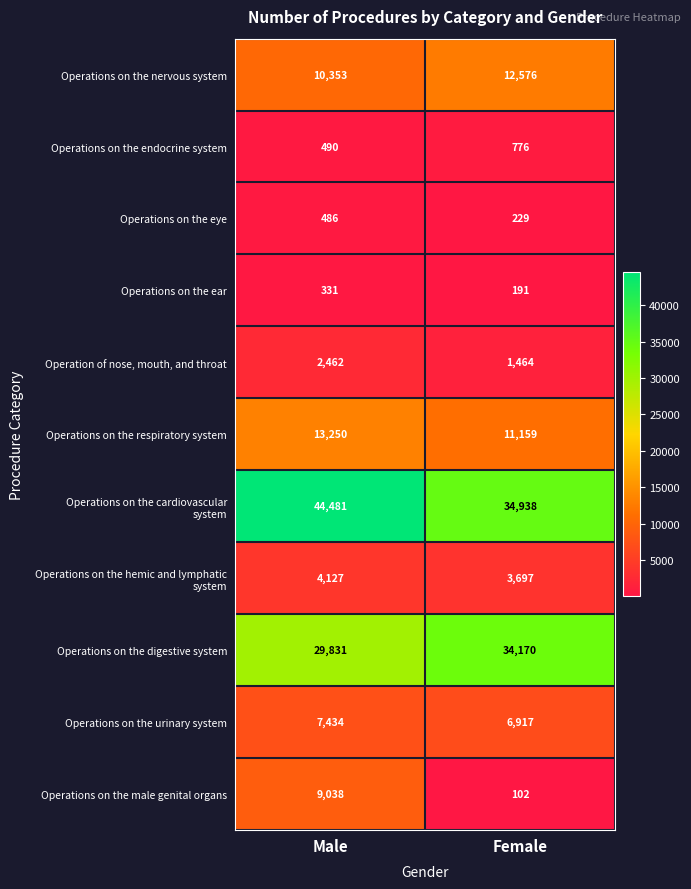

Where is Operations on the respiratory system nearest to the value 12204?

Female